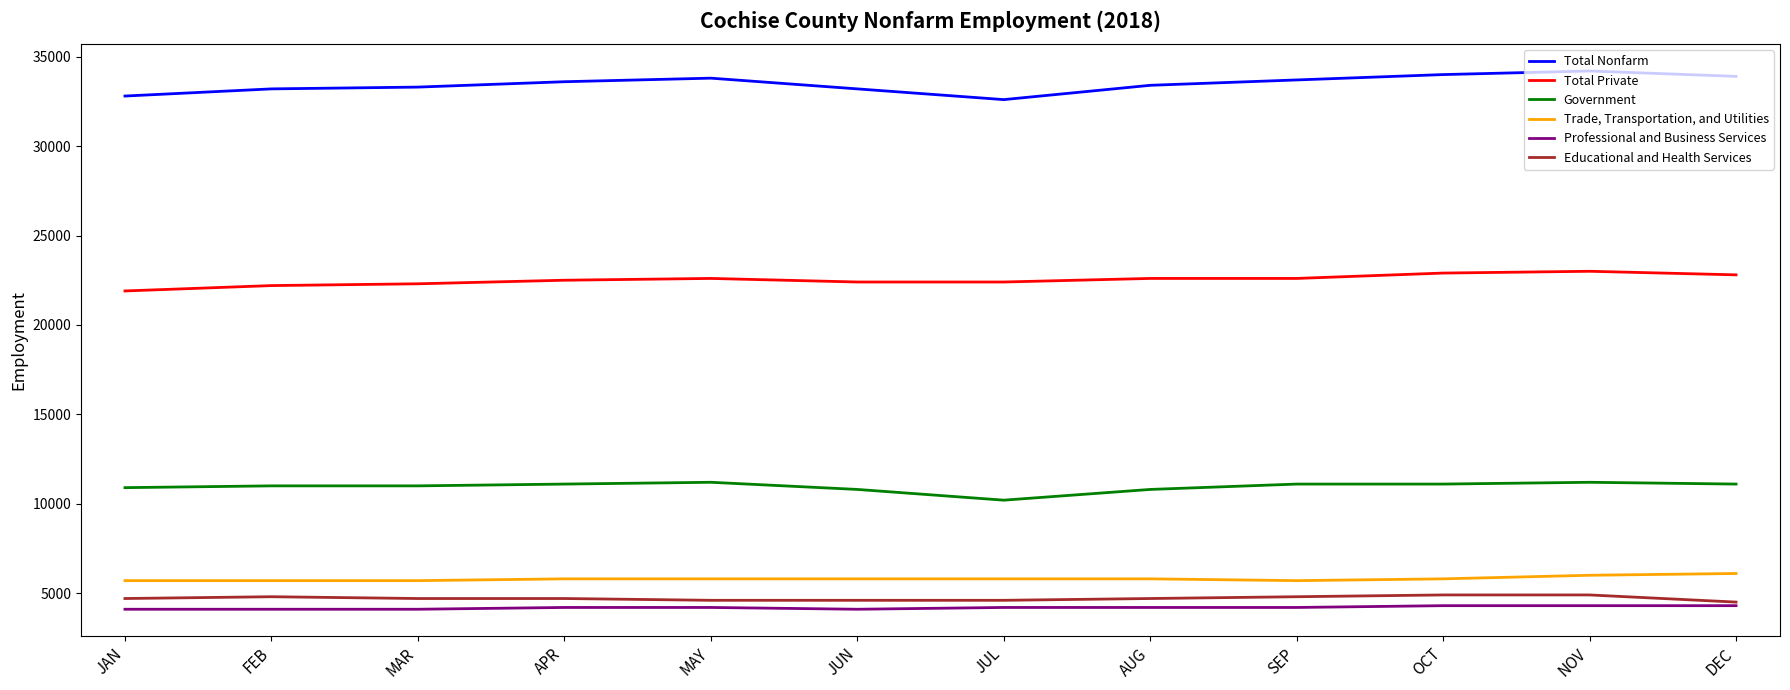

What is the approximate value of Total Private at JUL?

22400